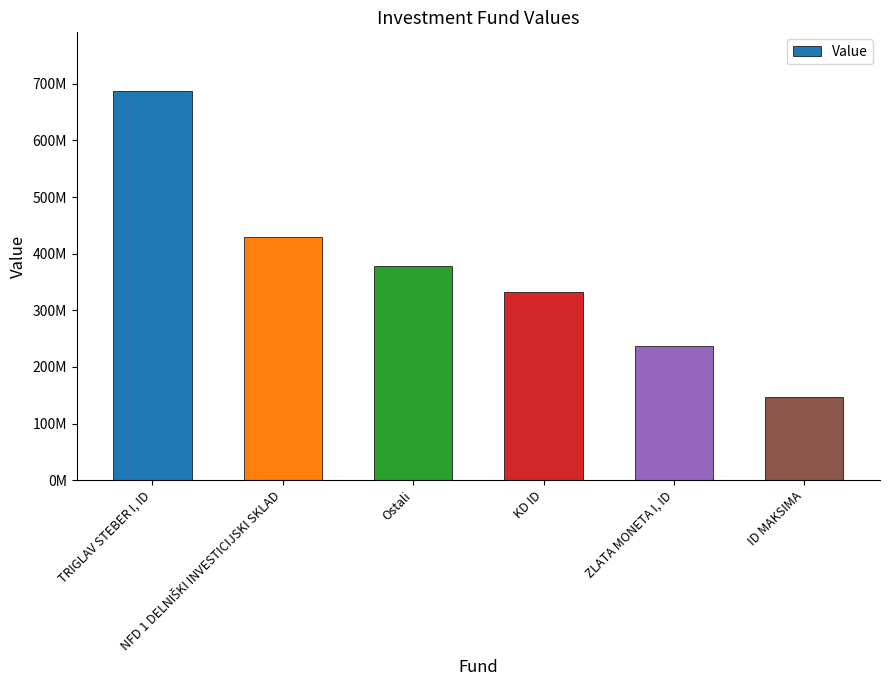

Are the bars horizontal?

No